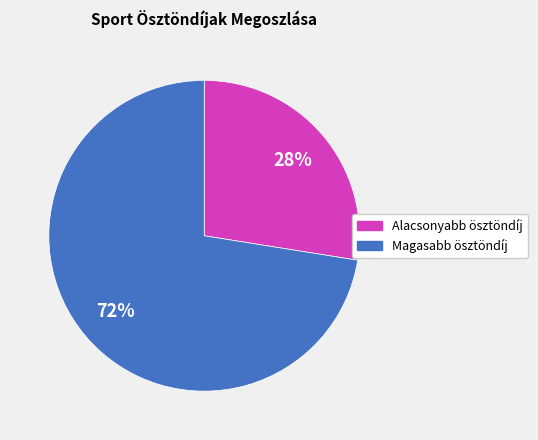

Is there any slice that represents more than half of the pie?

Yes